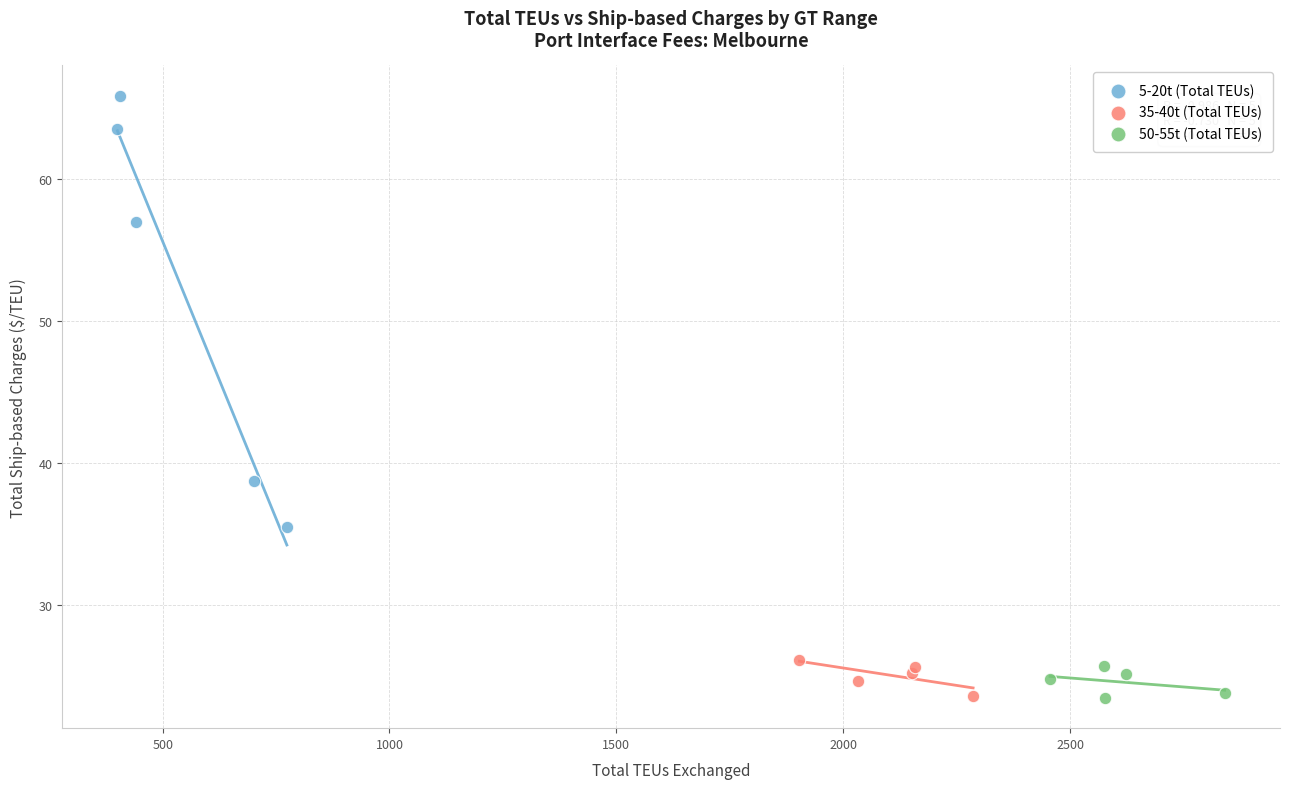

Which series has the largest Y range (max minus min)?

5-20t (Total TEUs)